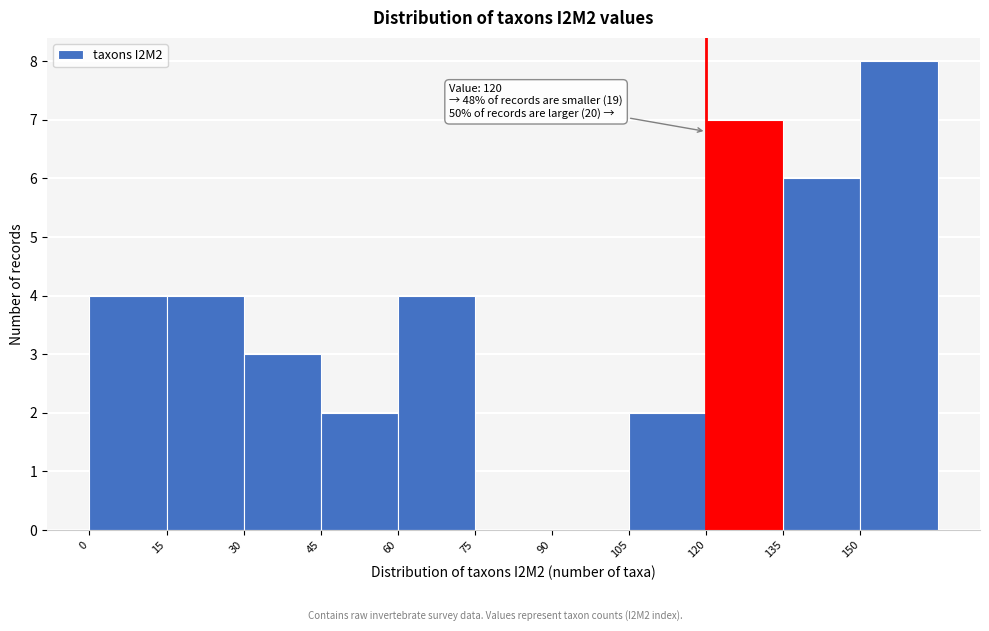

Over which range of the x-axis is the bar tallest?

150 to 165